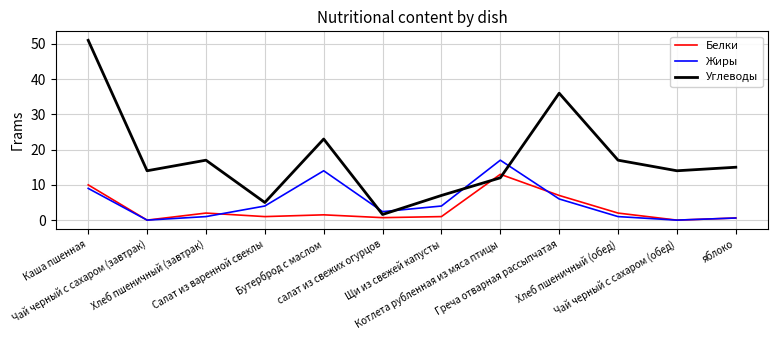

What is the total value across all series at Котлета рубленная из мяса птицы?

42.0